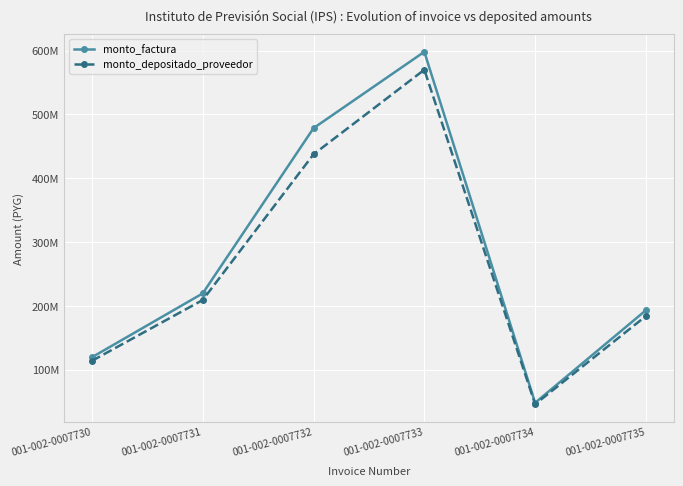

True or false: monto_depositado_proveedor and monto_factura intersect in this chart.

False